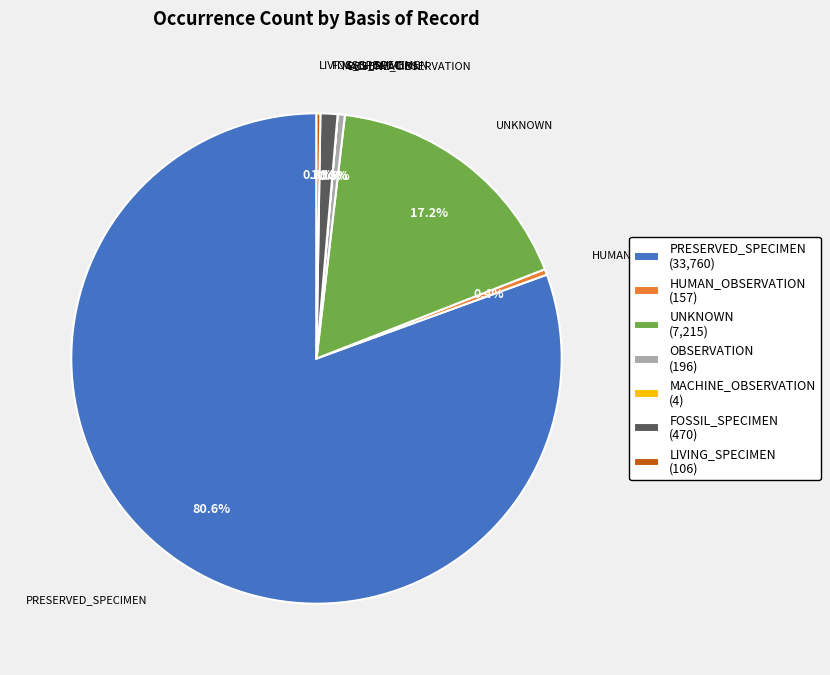

What percentage do FOSSIL_SPECIMEN and HUMAN_OBSERVATION together represent?

1.5%